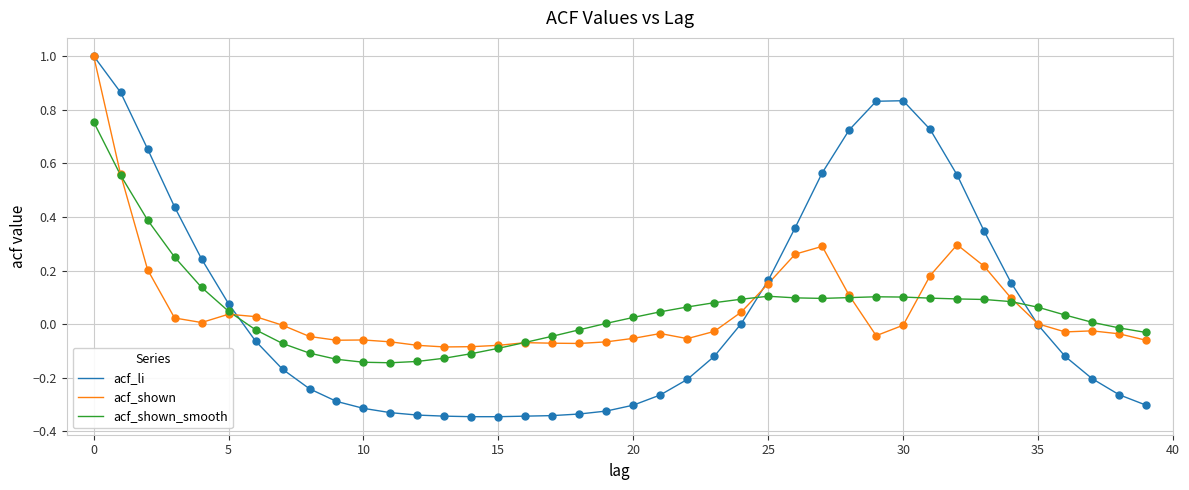

Which series has the widest spread of values?

acf_li